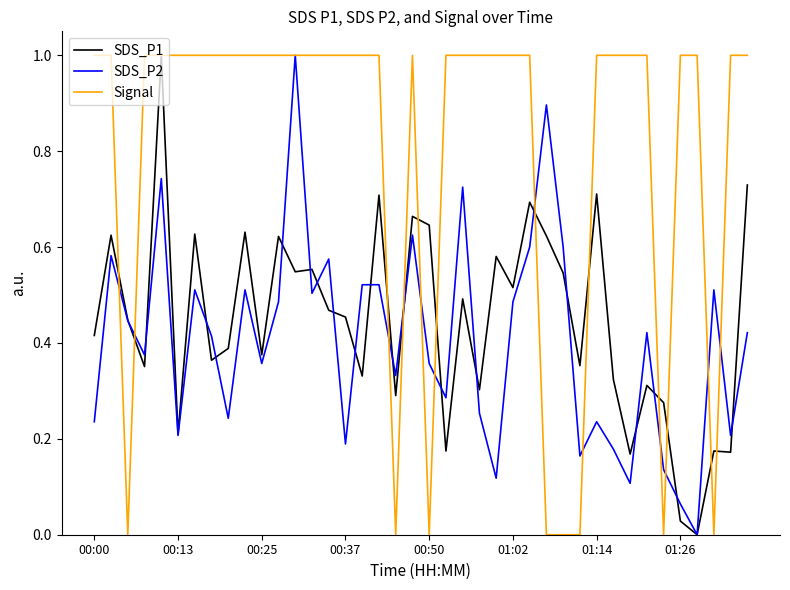

What is the maximum value shown in the chart?

1.0